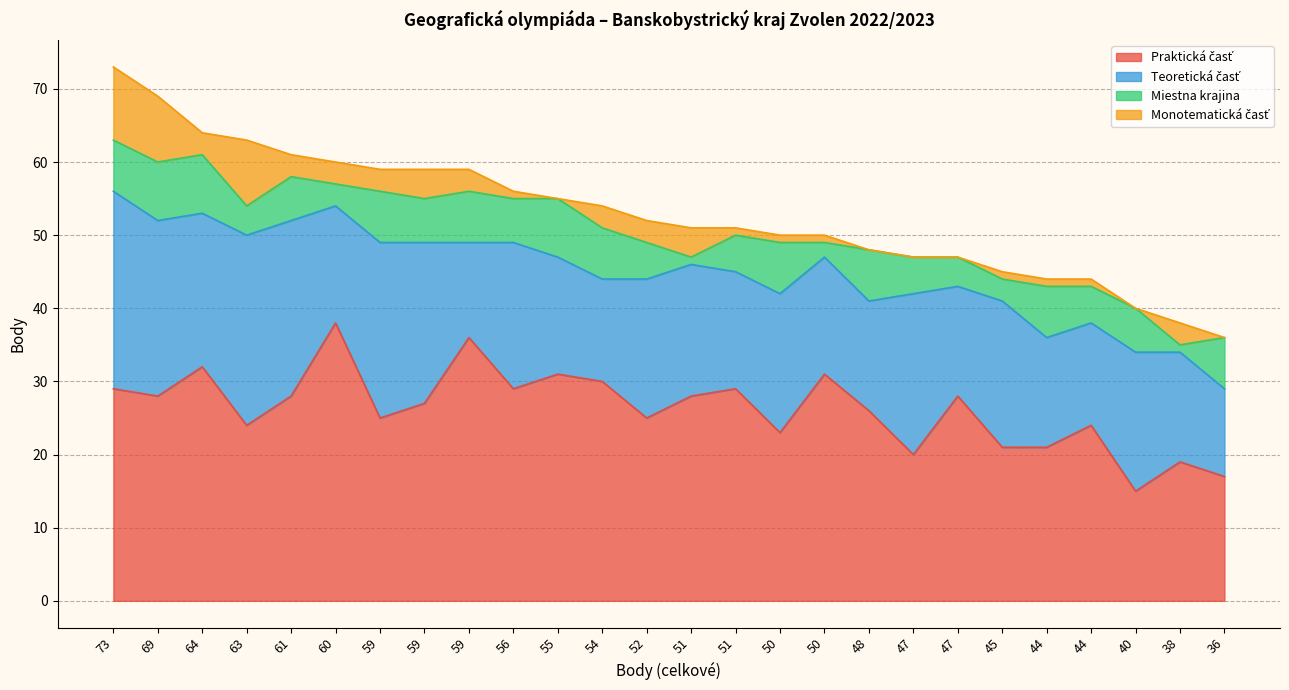

Is the value of Miestna krajina at 47 greater than the value of Monotematická časť at 44?

Yes